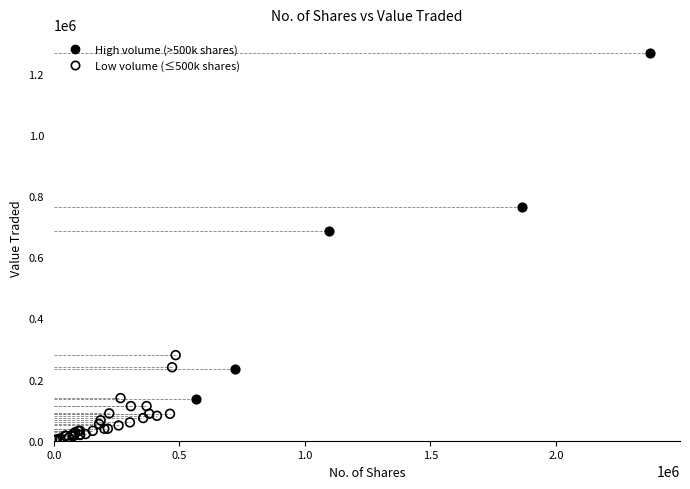

Which series has the largest Y range (max minus min)?

High volume (>500k shares)